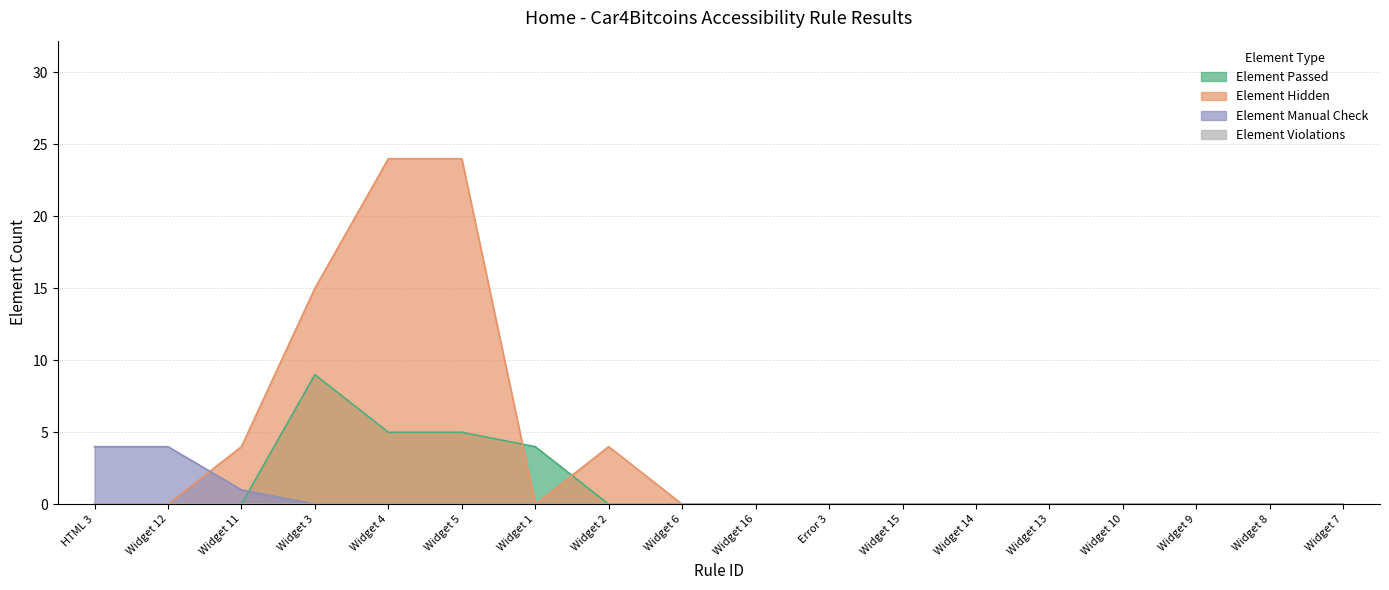

In Element Passed, how many points are higher than both neighbors (excluding endpoints)?

1